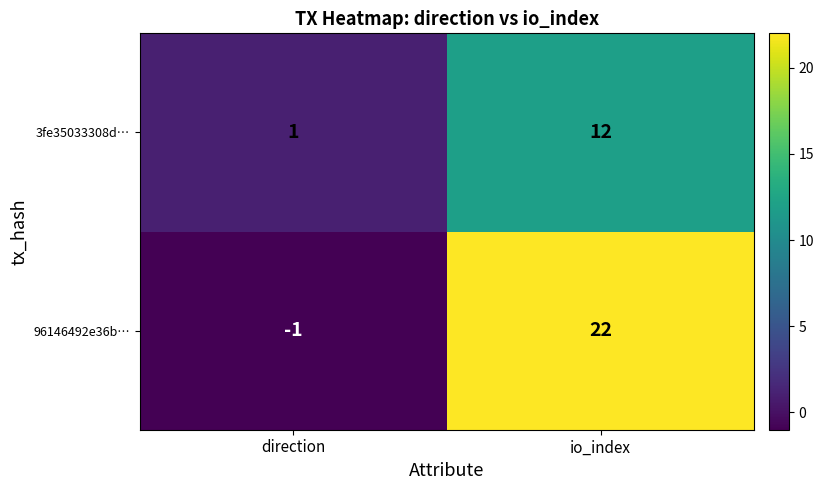

Which label corresponds to the smallest value in the chart?

direction